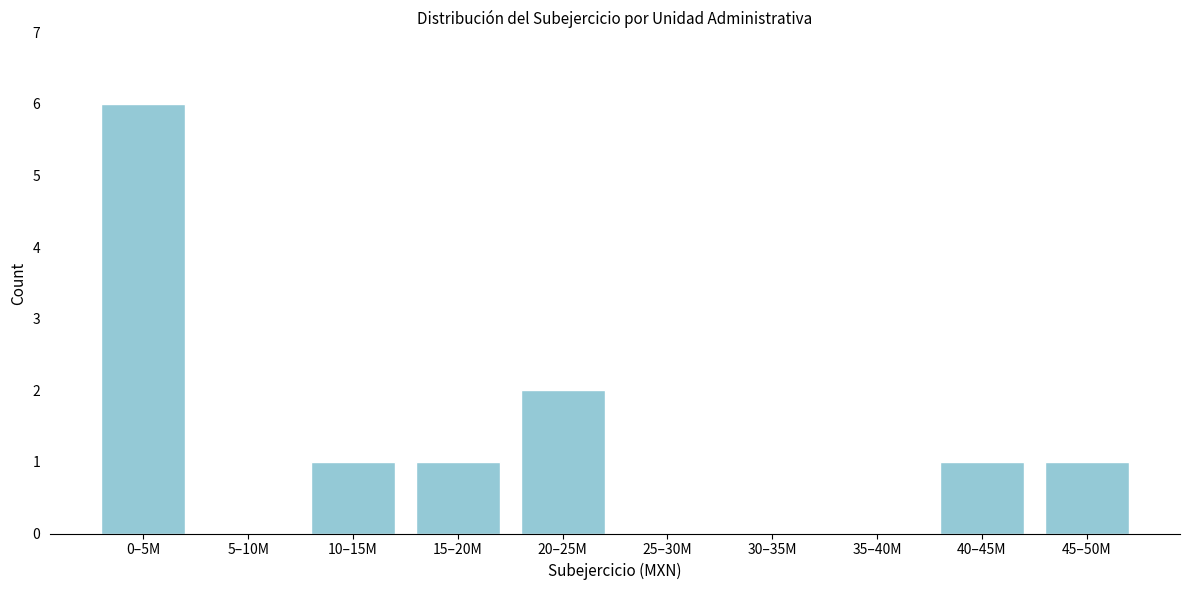

Reading left to right, extract all data points from this chart.

0–5M=6	5–10M=0	10–15M=1	15–20M=1	20–25M=2	25–30M=0	30–35M=0	35–40M=0	40–45M=1	45–50M=1